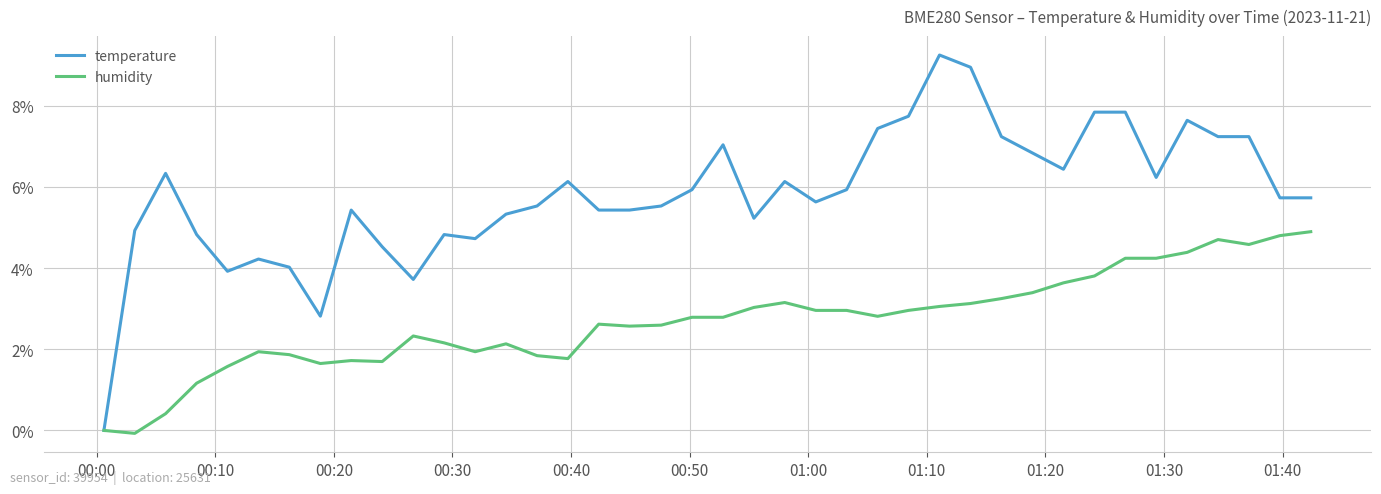

Rank the series by their maximum value, from highest to lowest.

temperature, humidity